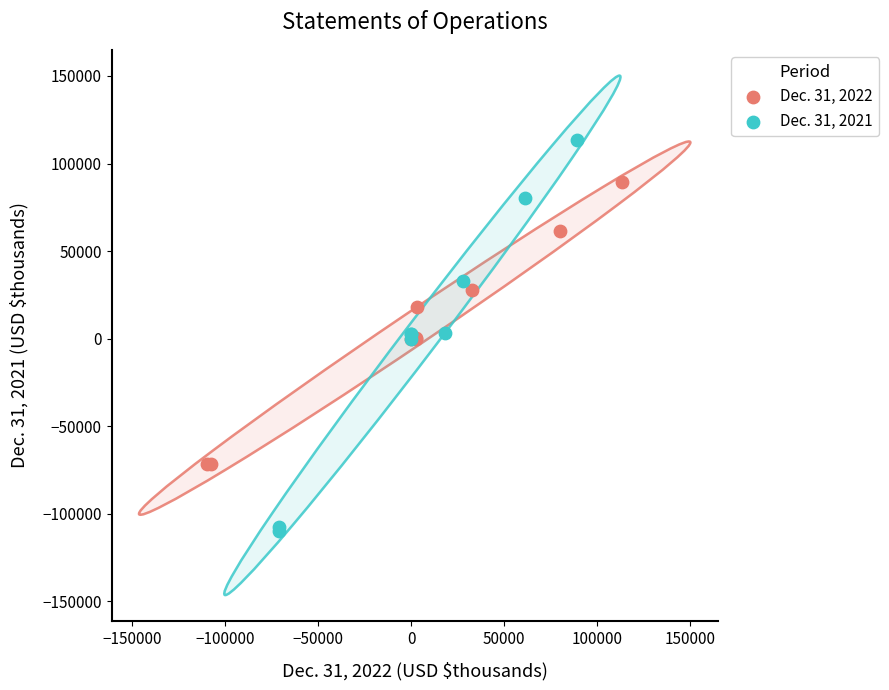

Which series contains the highest Y value?

Dec. 31, 2021